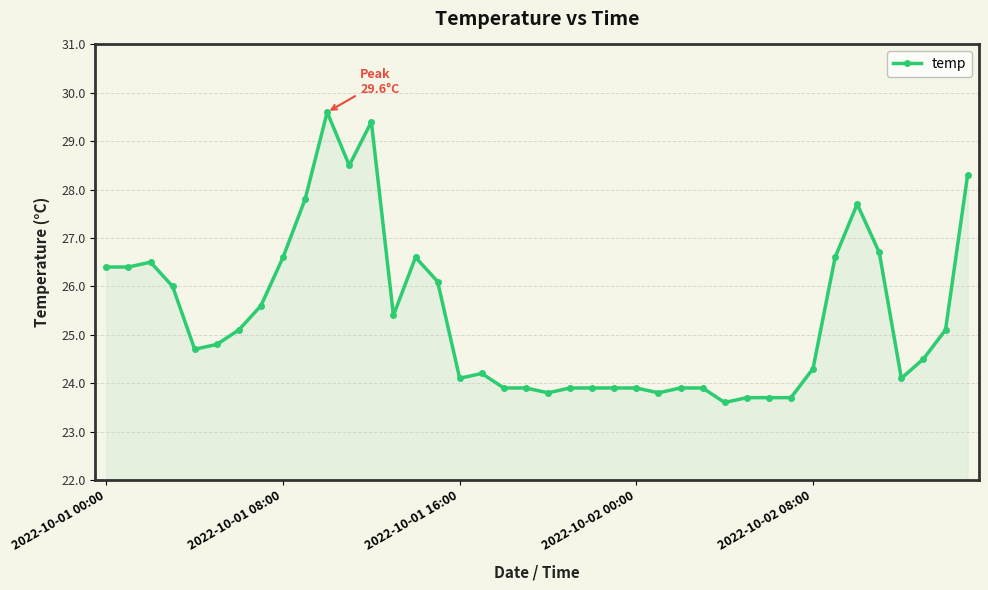

What is the greatest value displayed?

29.6